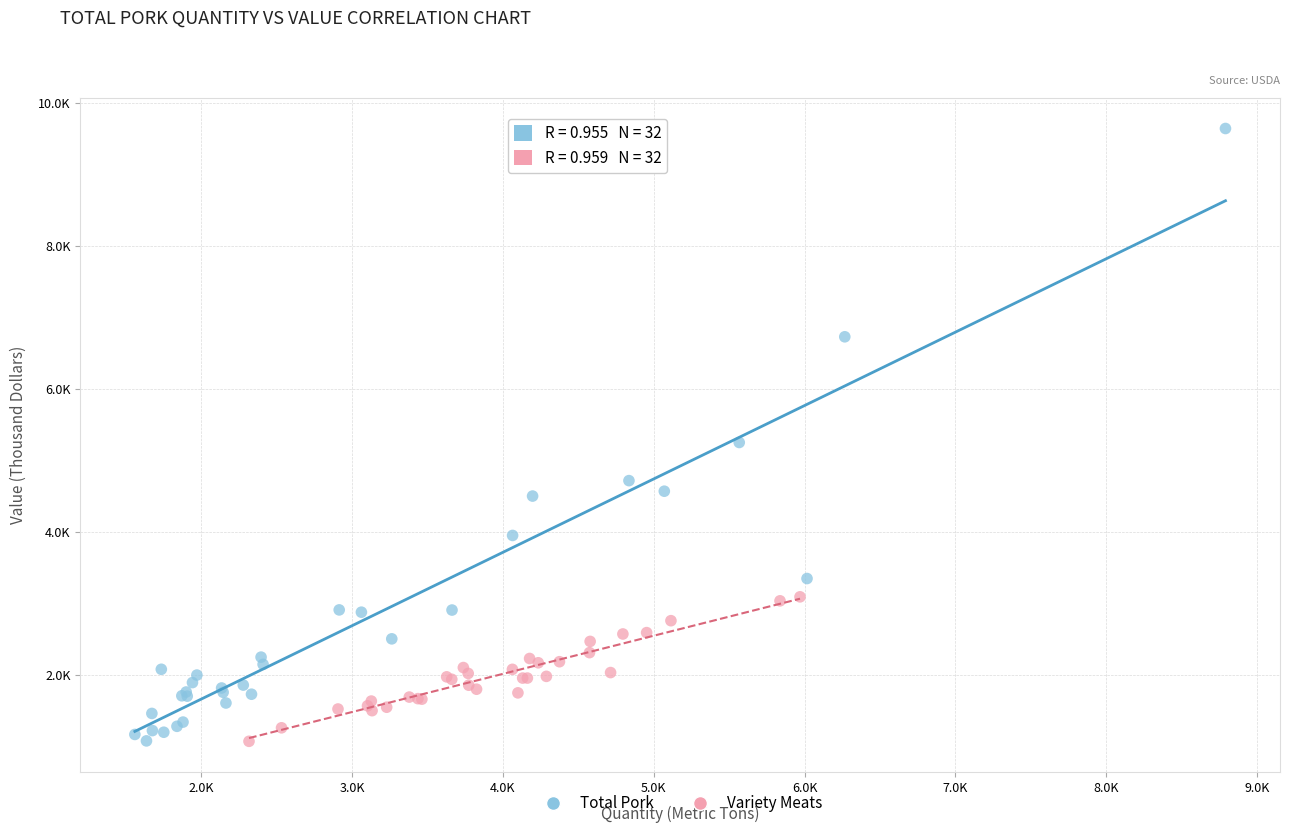

What are all the series names shown in the legend?

Total Pork, Variety Meats